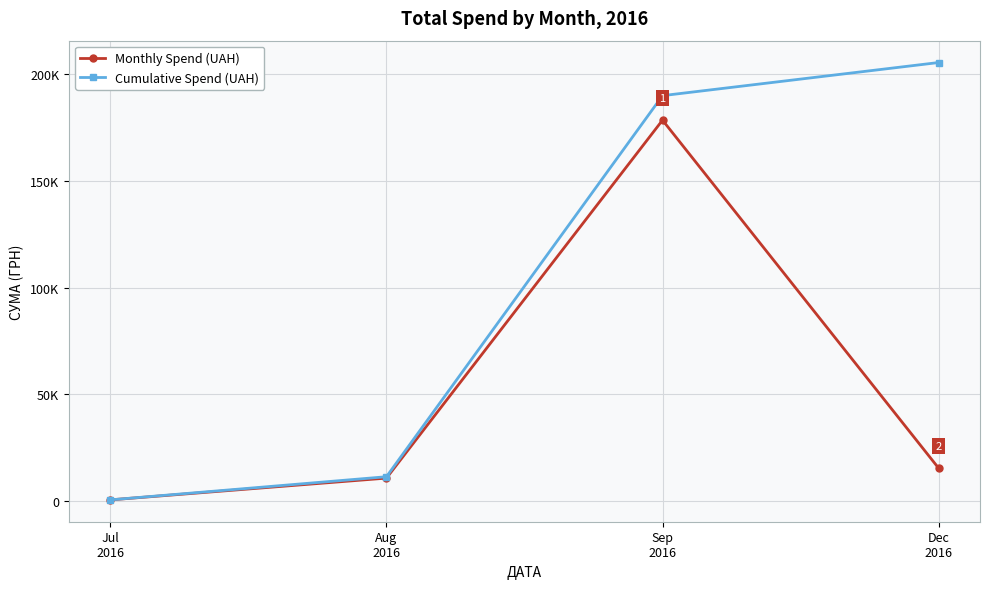

What is the total value across all series at Jul
2016?

1296.7